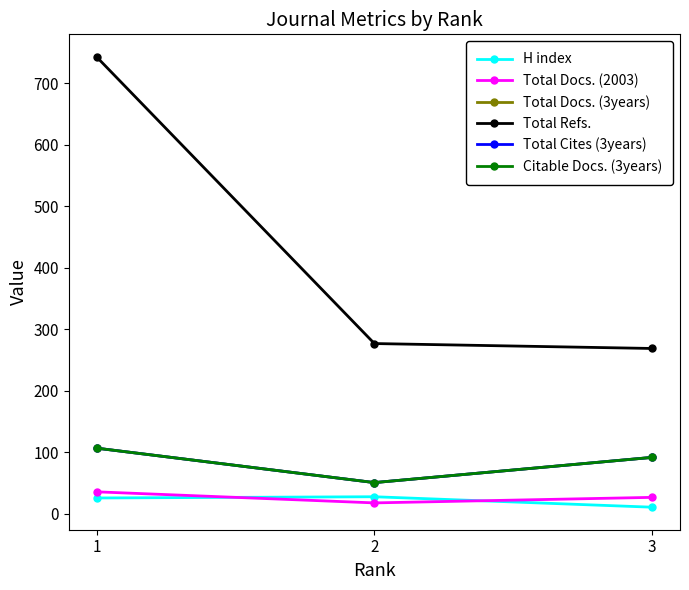

How many Citable Docs. (3years) values are between 51 and 107?

3